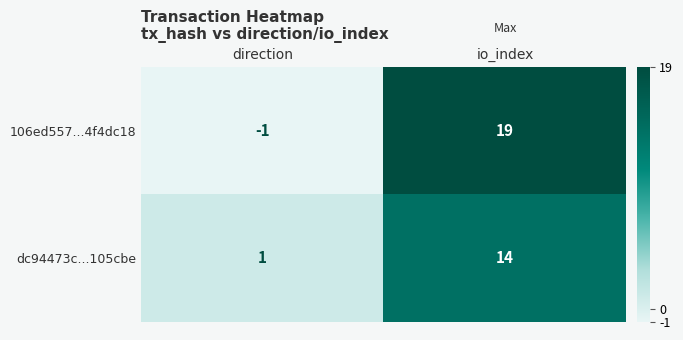

How many distinct data groups are displayed?

2